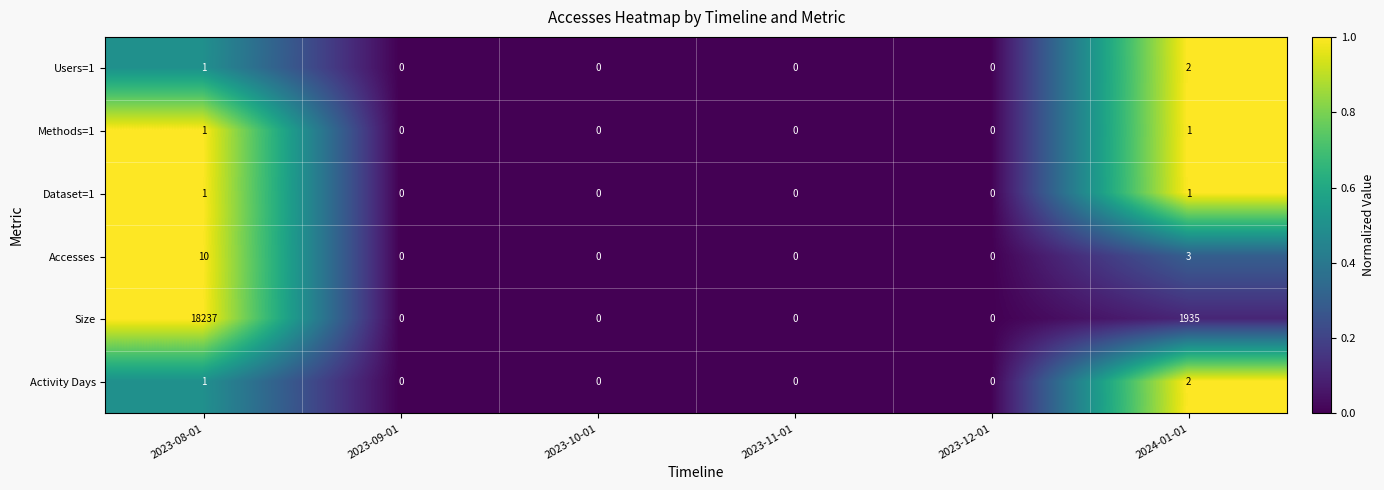

Count the Methods=1 values in the range 0 to 1.

6